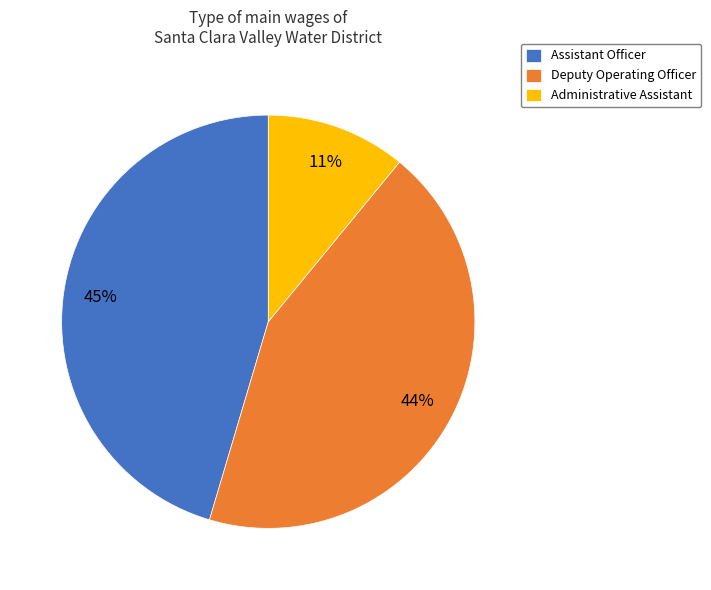

Which slice is the smallest?

Administrative Assistant